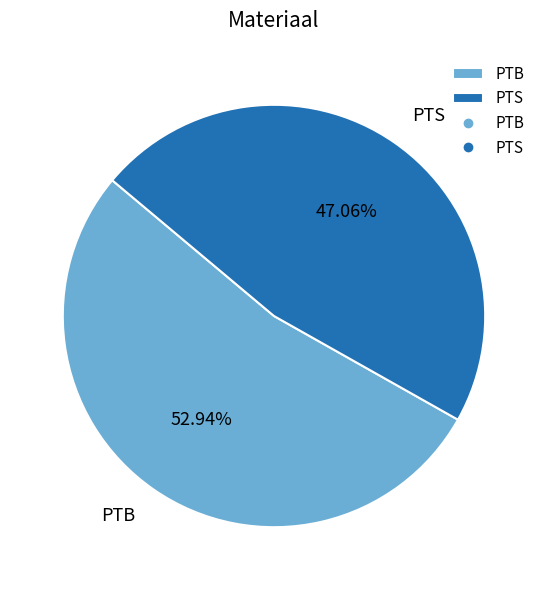

The PTS slice represents 47% of the pie. True or false?

True